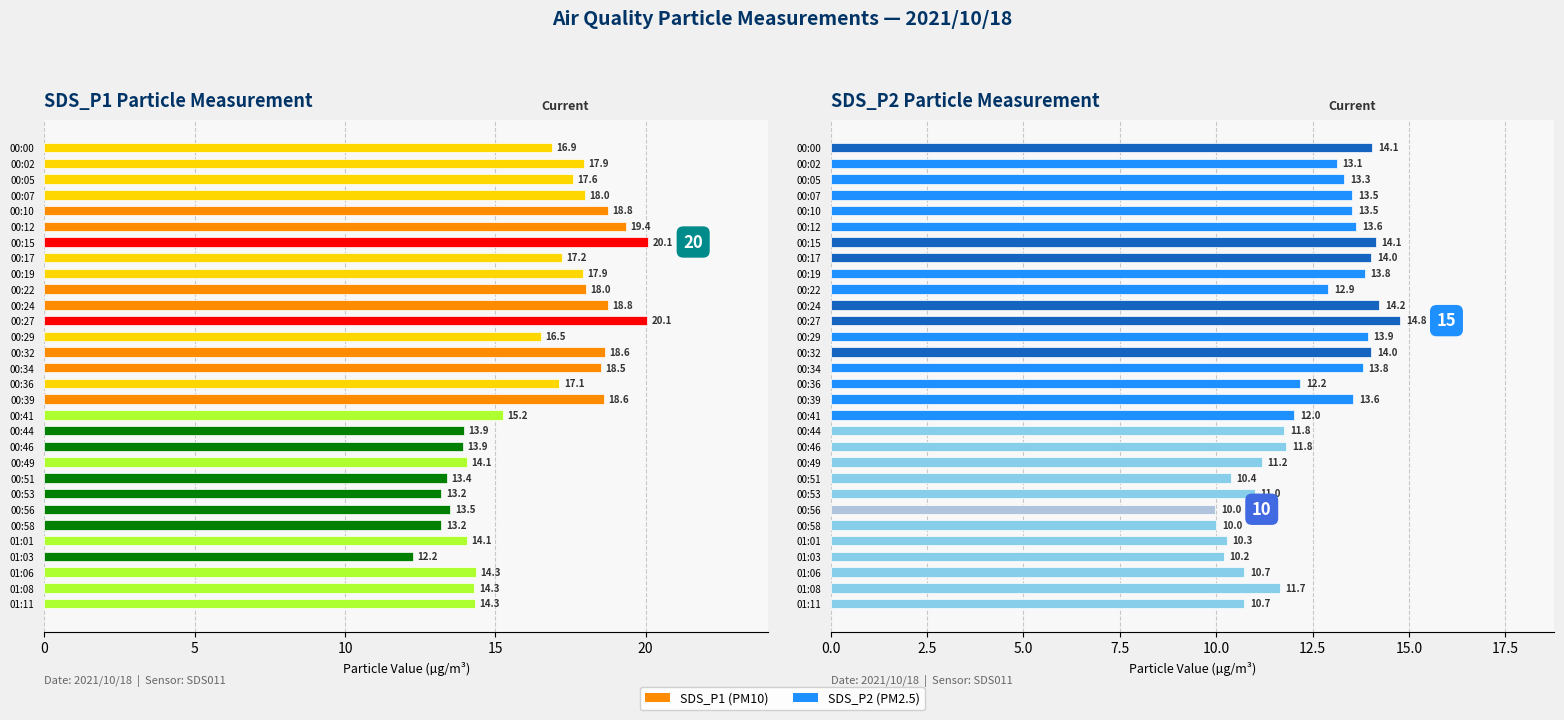

Which series has the widest spread of values?

SDS_P1